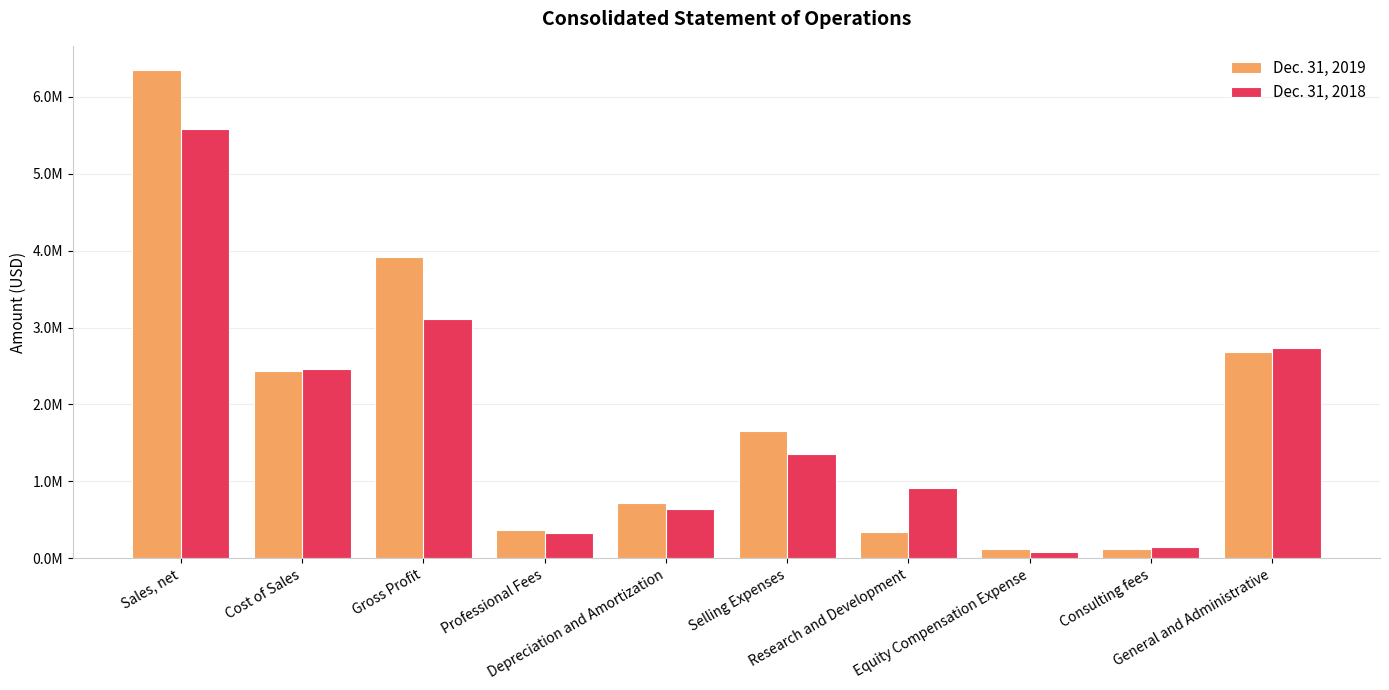

The Dec. 31, 2019 series shows 8519143 at Sales, net. True or false?

False